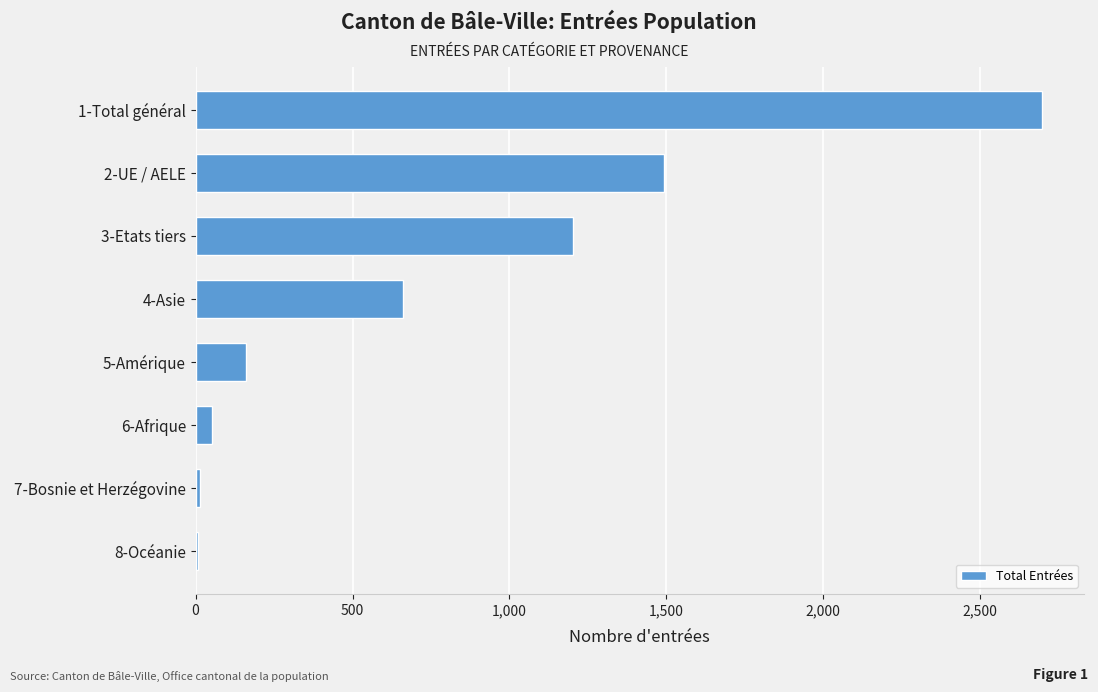

What is the greatest value displayed?

2696